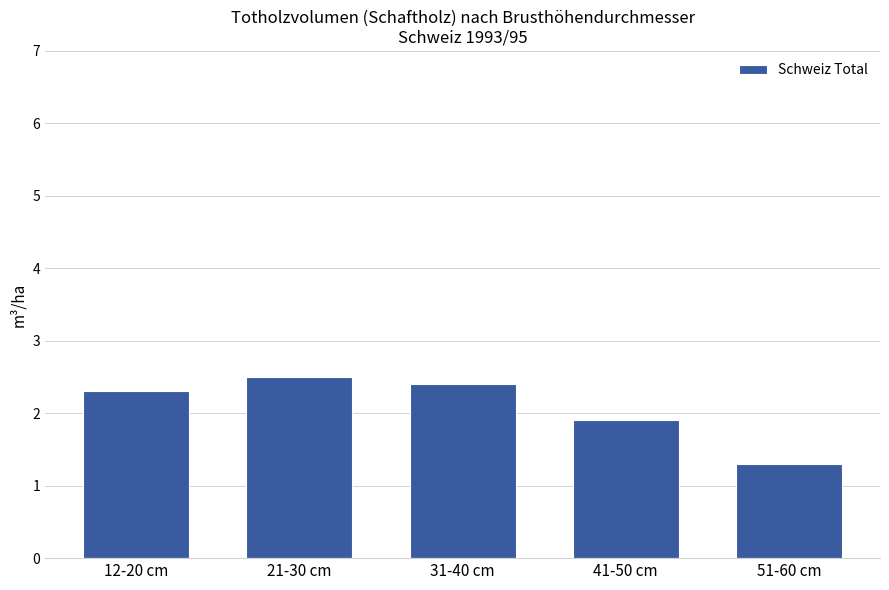

What is the value of the 4th bar from the left?

1.9